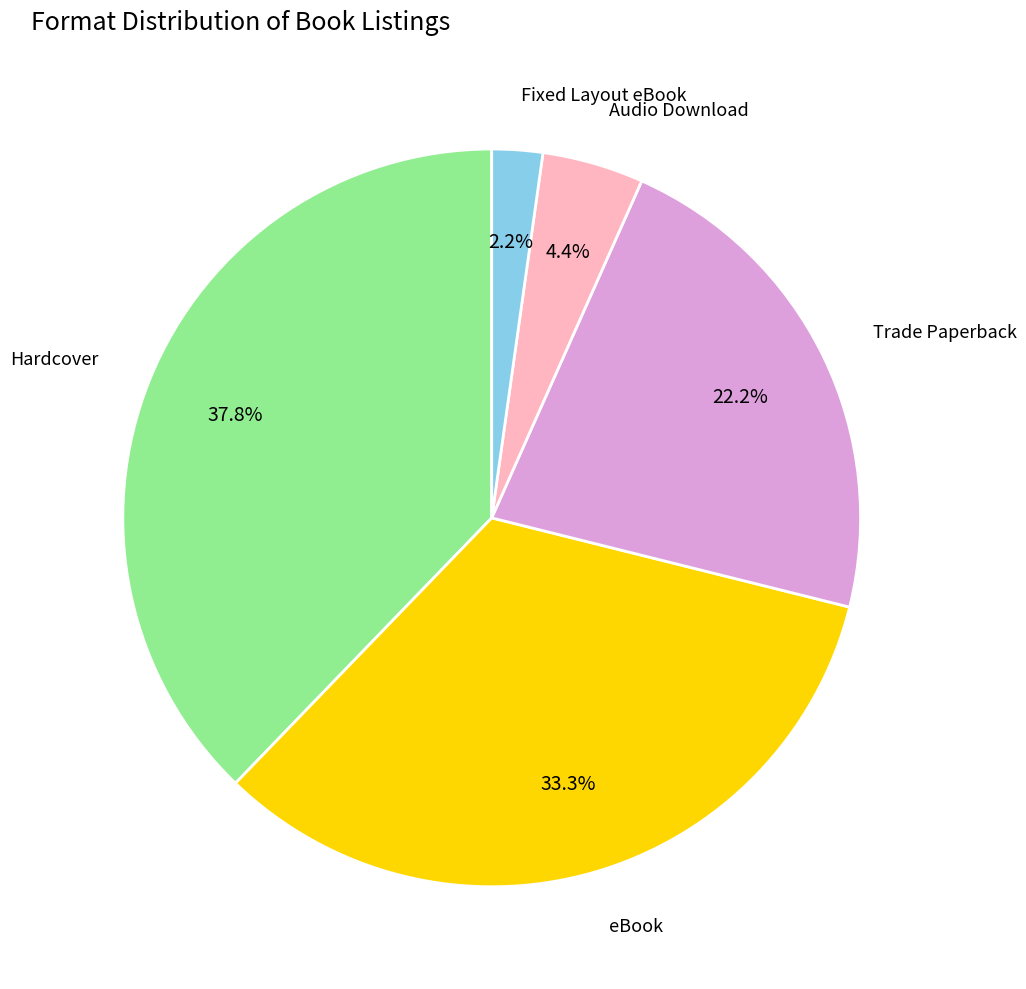

Is there any slice that represents more than half of the pie?

No